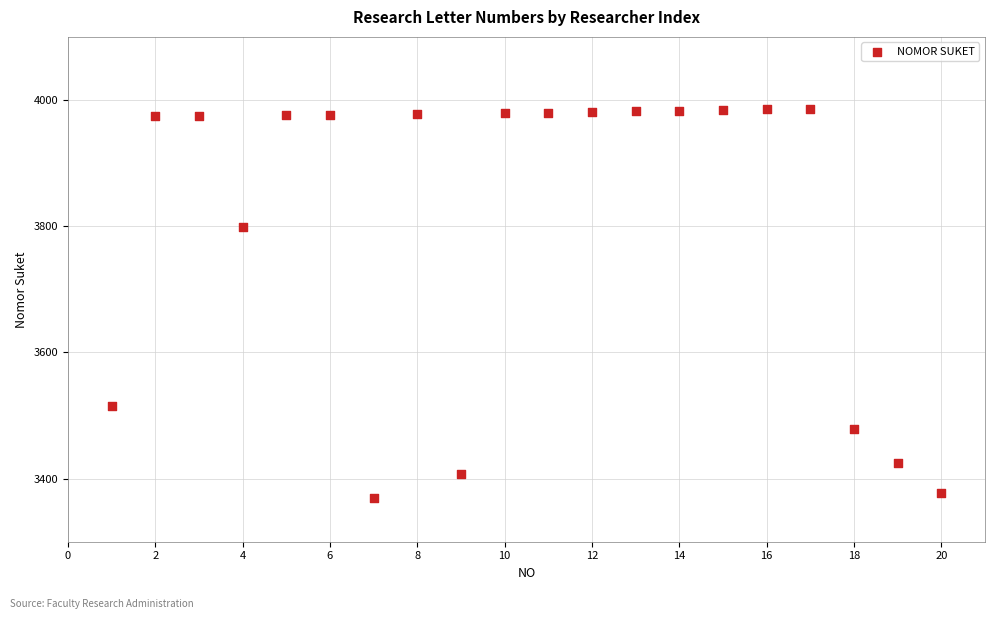

What Y value in the scatter plot is closest to 3678?

3799